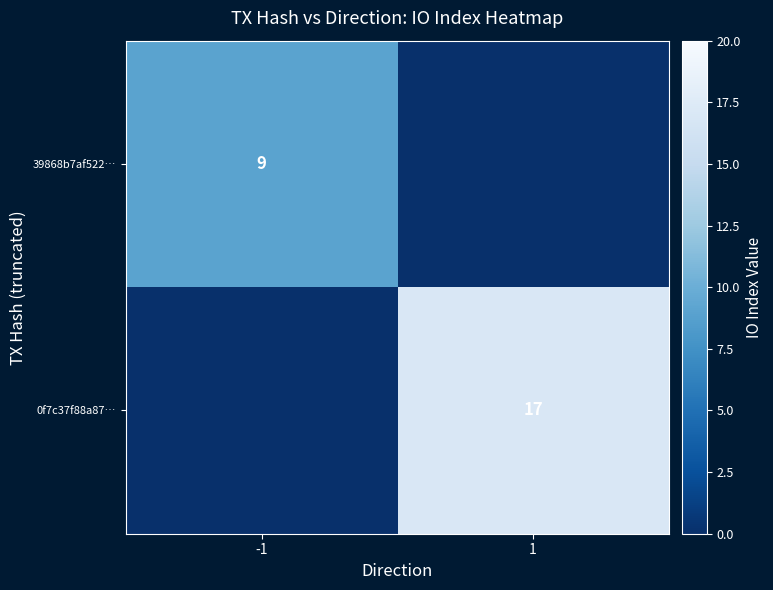

Is it true that 39868b7af522… equals 9 at -1?

True